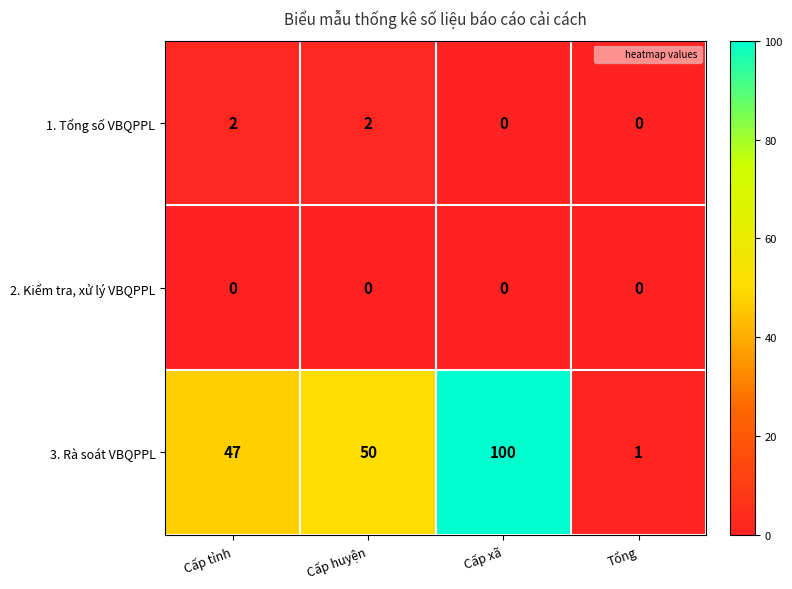

How many distinct data groups are displayed?

3